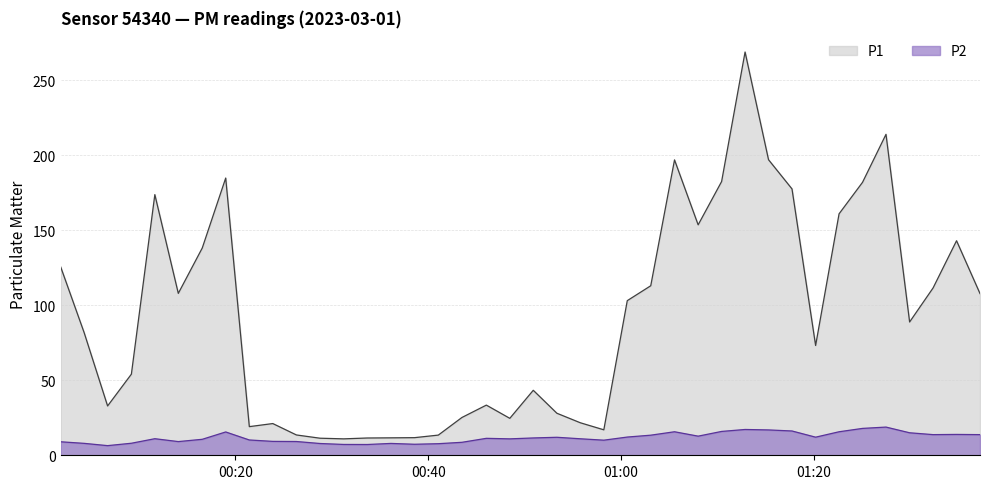

Which series has the largest range (max minus min)?

P1